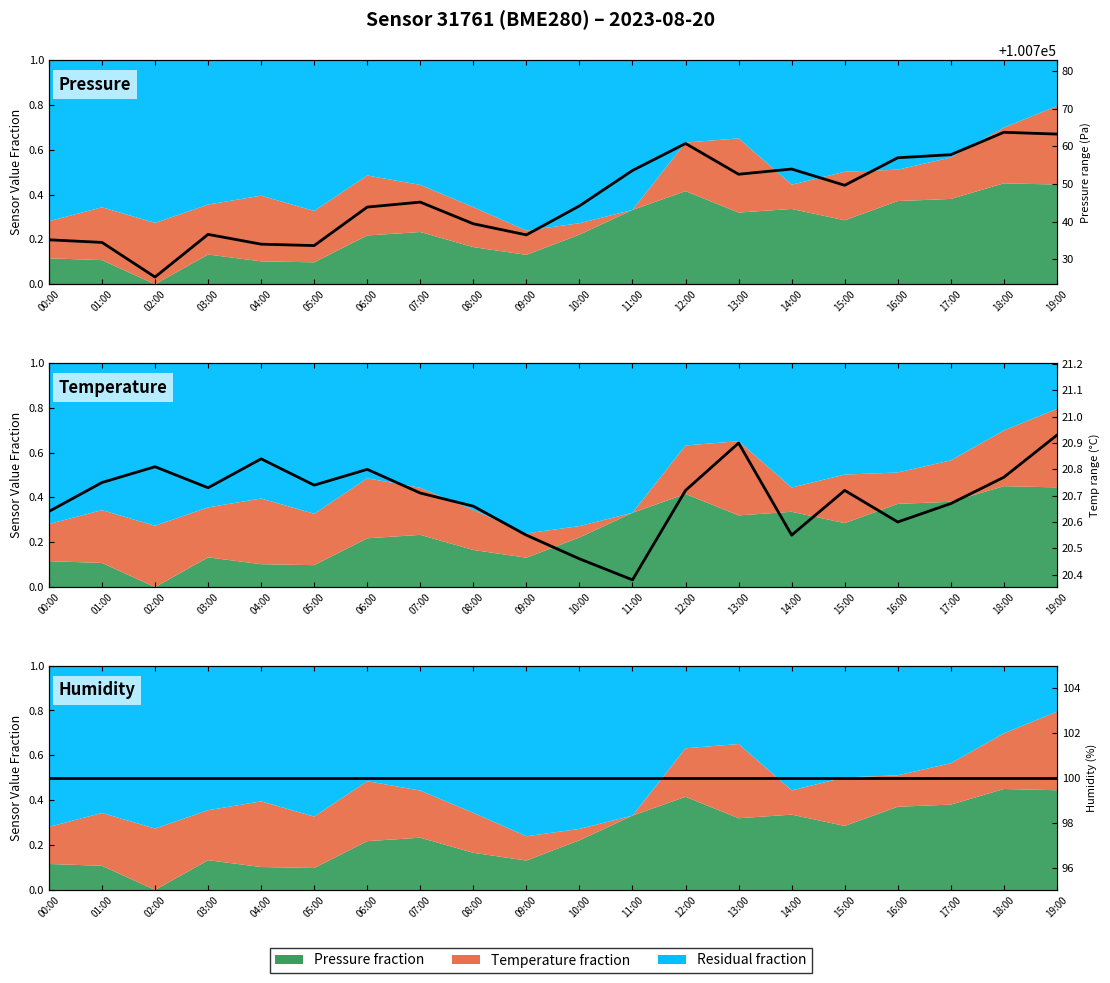

Which series changed the most between 06:00 and 18:00?

Pressure range (Pa)